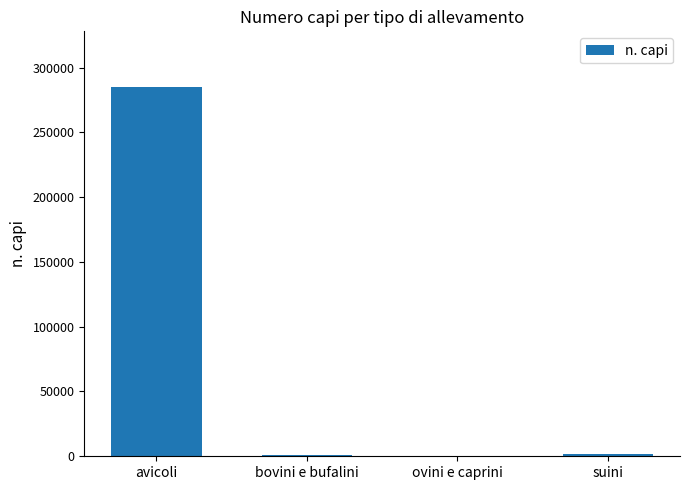

What is the maximum value shown in the chart?

285216